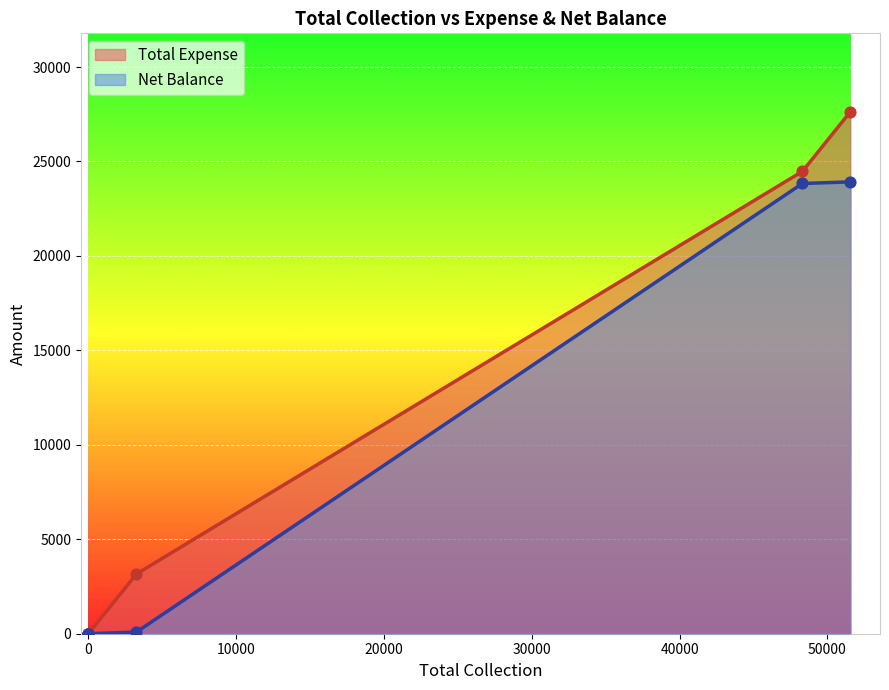

Is the value of Net Balance at Other greater than the value of Total Expense at Grand Total?

No